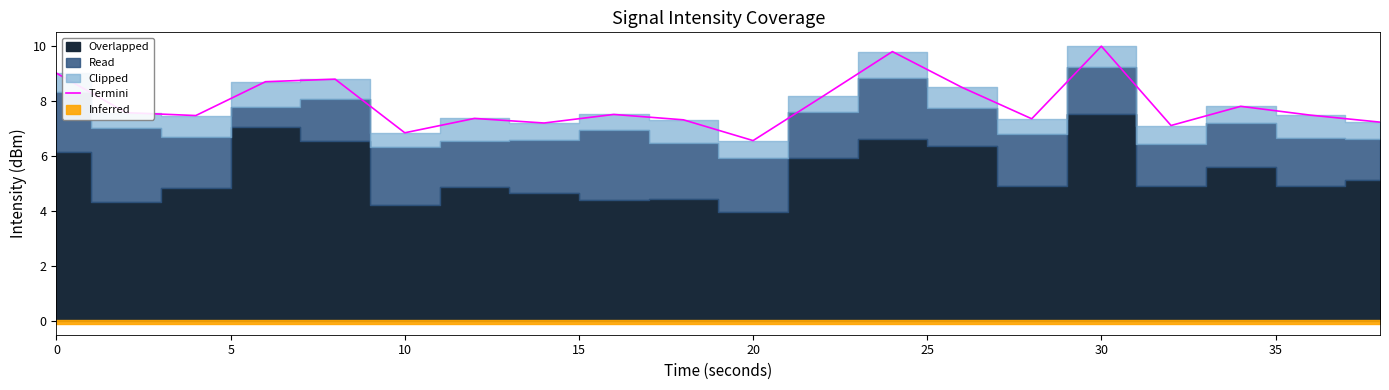

Reading right to left, extract all data points from this chart.

7.2	7.5	7.8	7.1	10.0	7.4	8.5	9.8	8.2	6.6	7.3	7.5	7.2	7.4	6.9	8.8	8.7	7.5	7.6	9.0